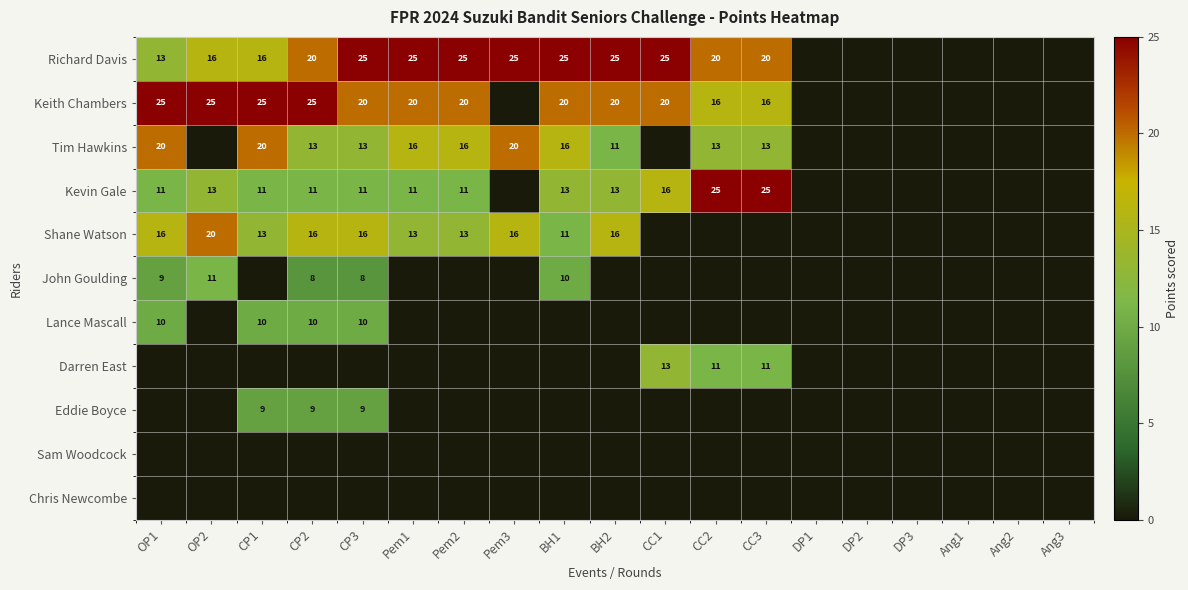

Between CC3 and CC2, which is larger?

CC3